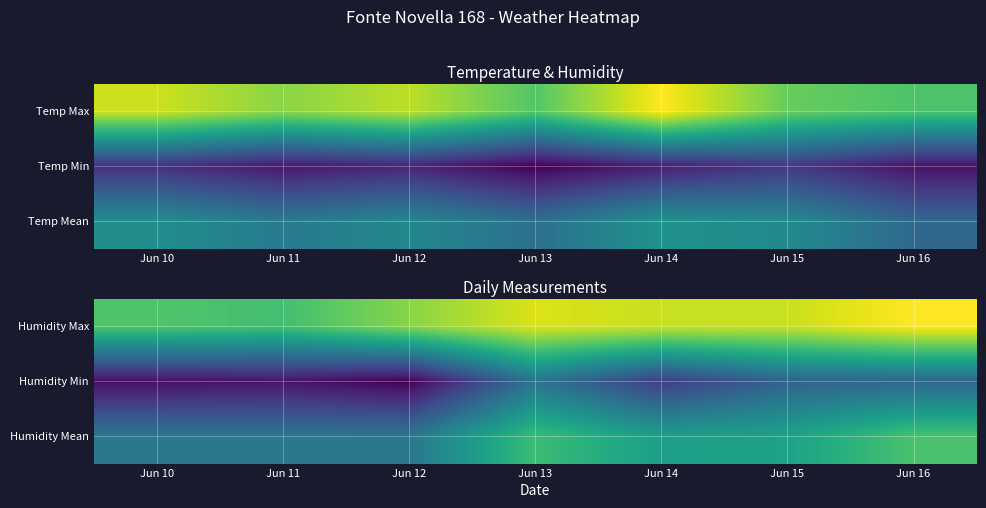

Reading left to right, what are all the values shown in this chart?

Humidity Max: Jun 10=73	Jun 11=71	Jun 12=80	Jun 13=89	Jun 14=87	Jun 15=87	Jun 16=93
Humidity Min: Jun 10=23	Jun 11=24	Jun 12=20	Jun 13=48	Jun 14=33	Jun 15=43	Jun 16=44
Humidity Mean: Jun 10=49	Jun 11=49	Jun 12=49	Jun 13=70	Jun 14=61	Jun 15=62	Jun 16=72